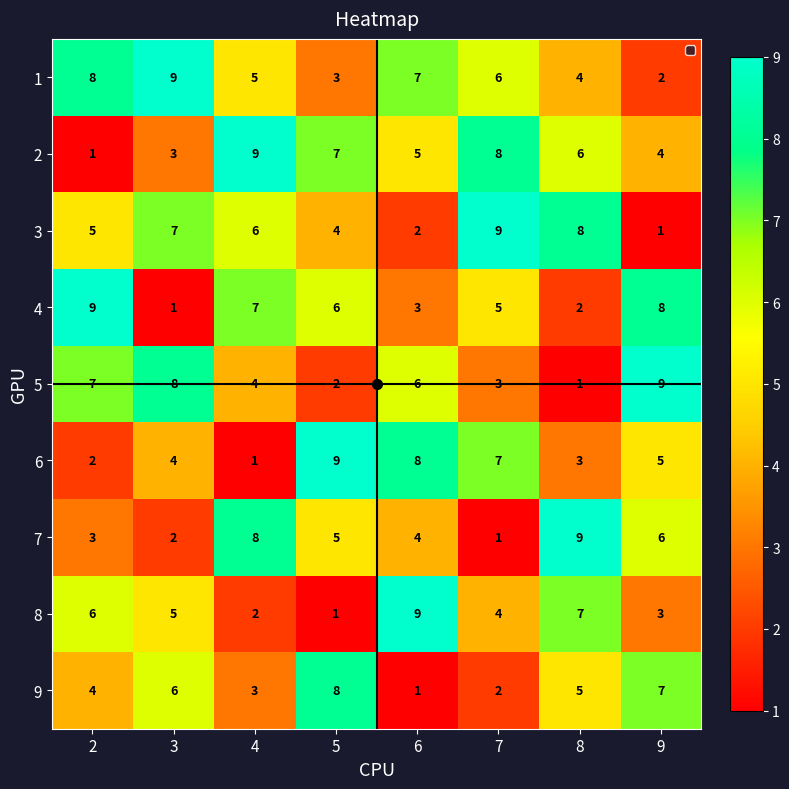

List the labels in order of 8 value, largest first.

6, 8, 2, 3, 7, 9, 4, 5